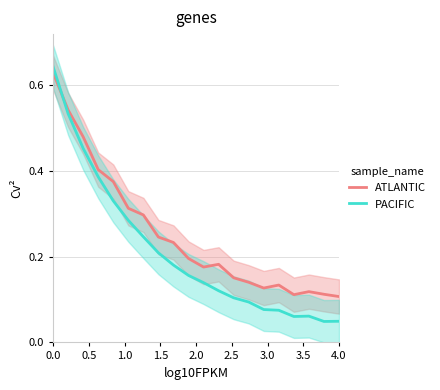

What are all the series names shown in the legend?

ATLANTIC, PACIFIC